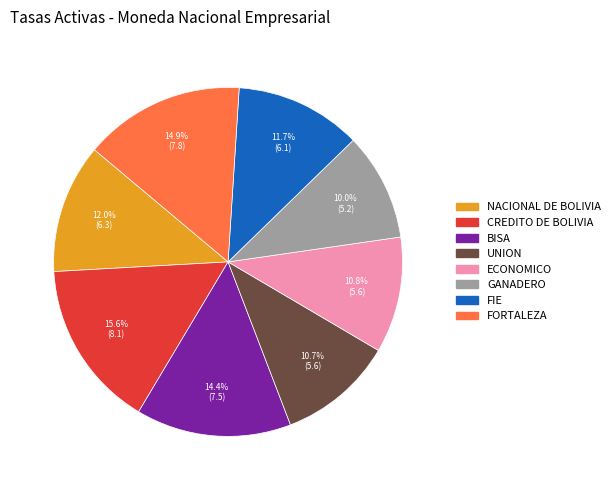

To the nearest percent, what portion does ECONOMICO represent?

11%